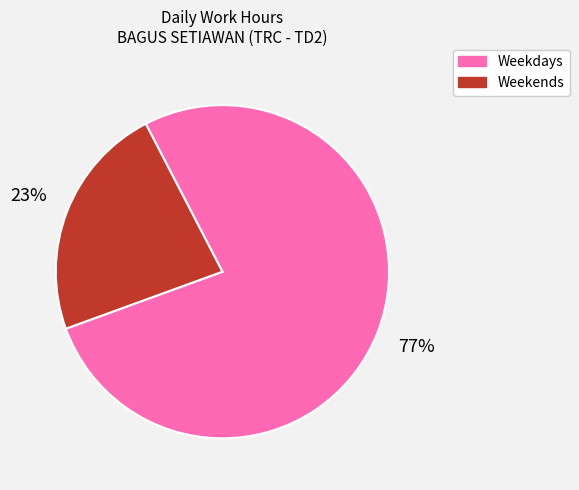

To the nearest percent, what is the difference between the largest and smallest slice percentages?

54%